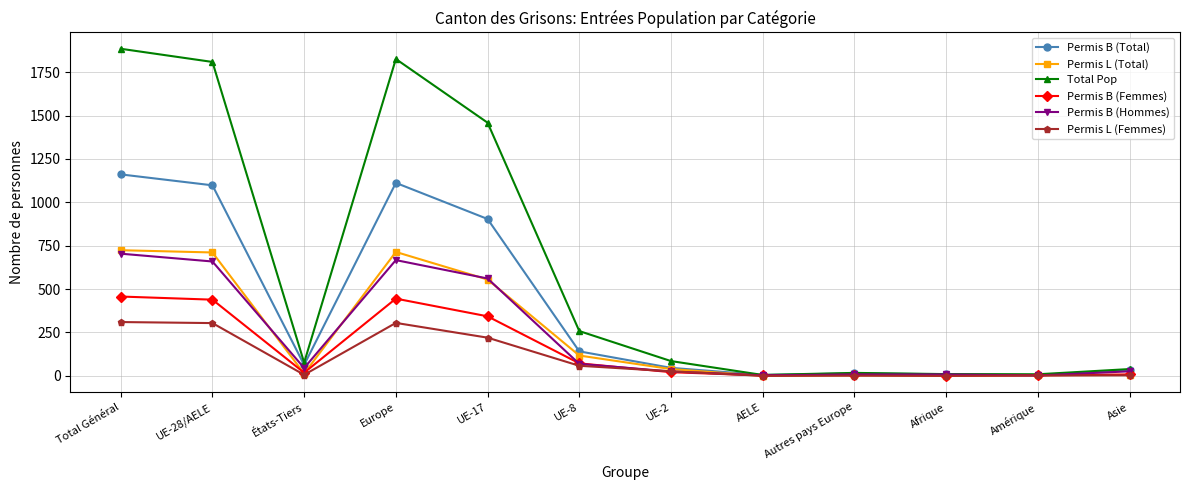

Rank the series by their maximum value, from lowest to highest.

Permis L (Femmes), Permis B (Femmes), Permis B (Hommes), Permis L (Total), Permis B (Total), Total Pop